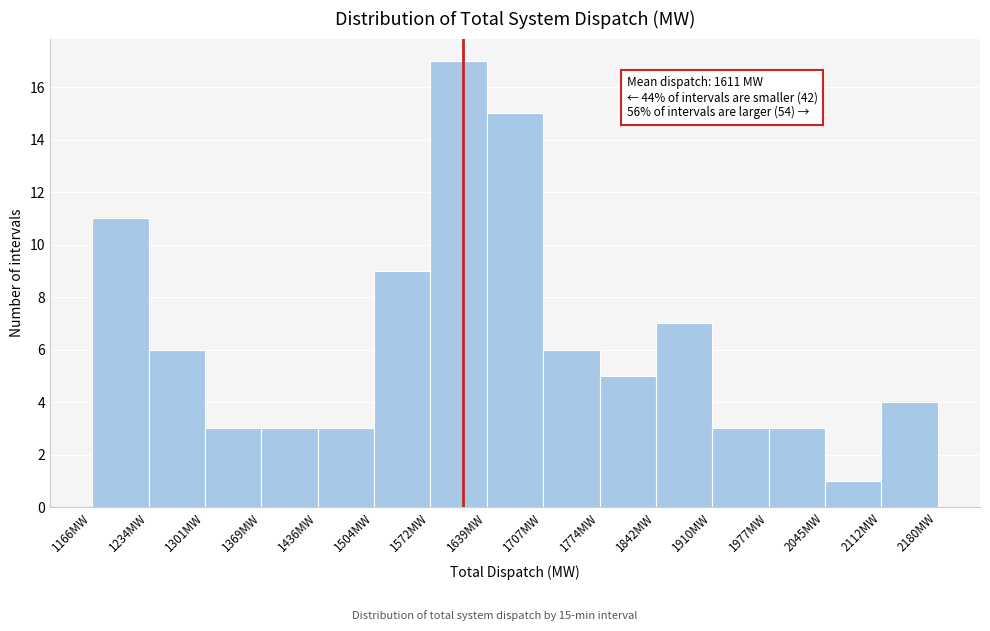

Which range on the x-axis has the tallest bar?

1570 to 1640